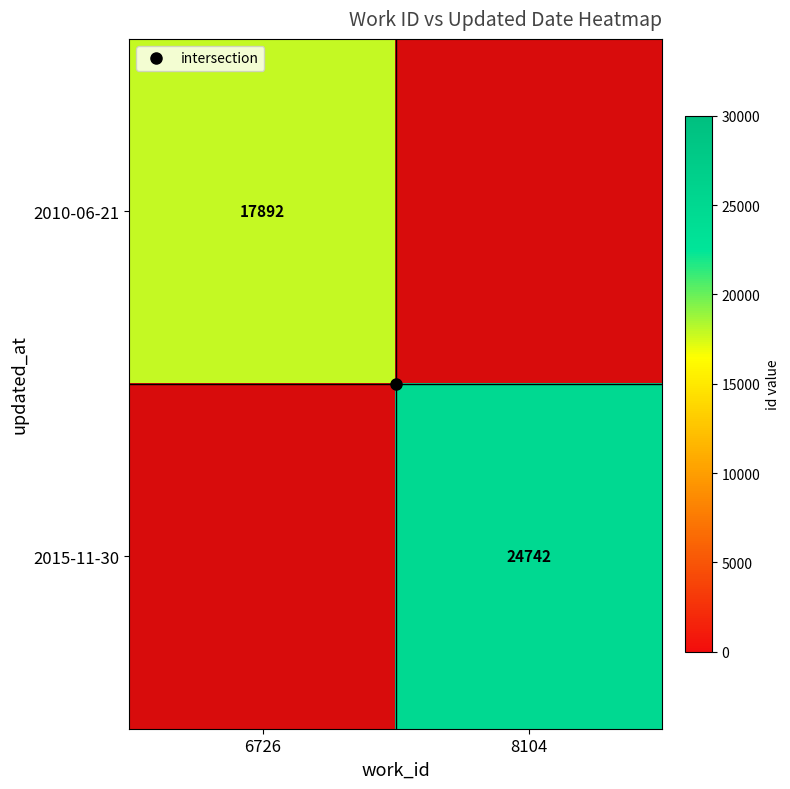

List the labels in order of 2010-06-21 value, largest first.

6726, 8104